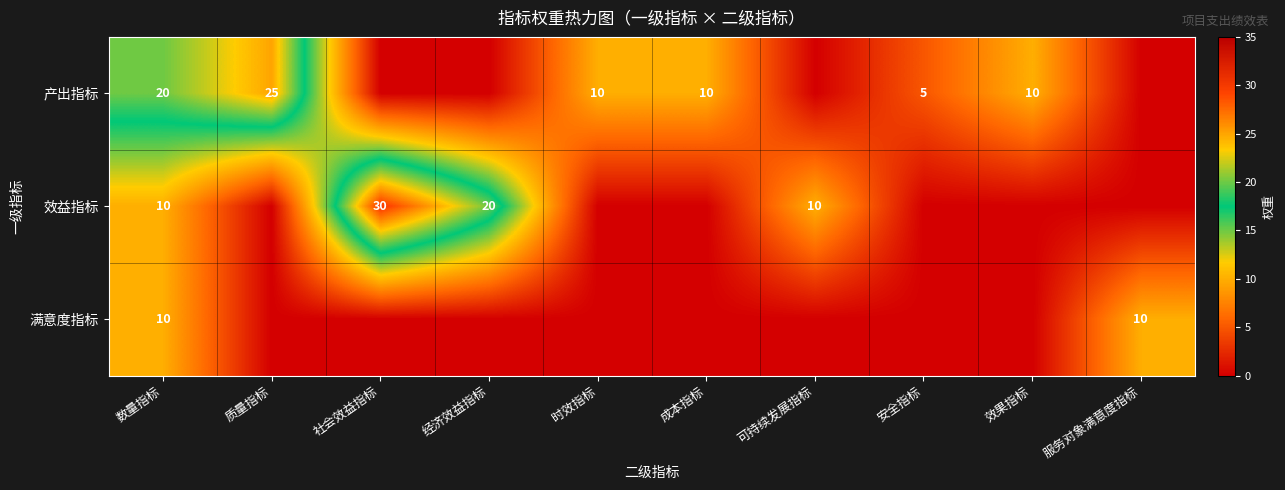

Is it true that 产出指标 equals 42 at 质量指标?

False